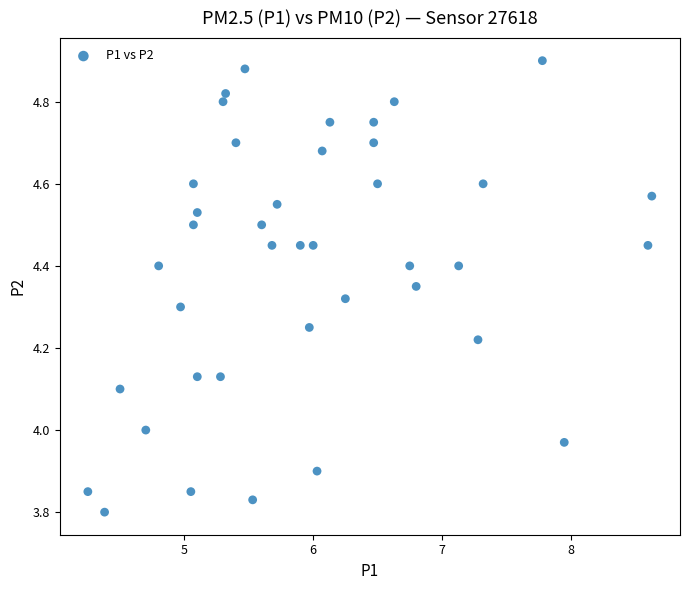

What is the range of X values (max minus min)?

4.4